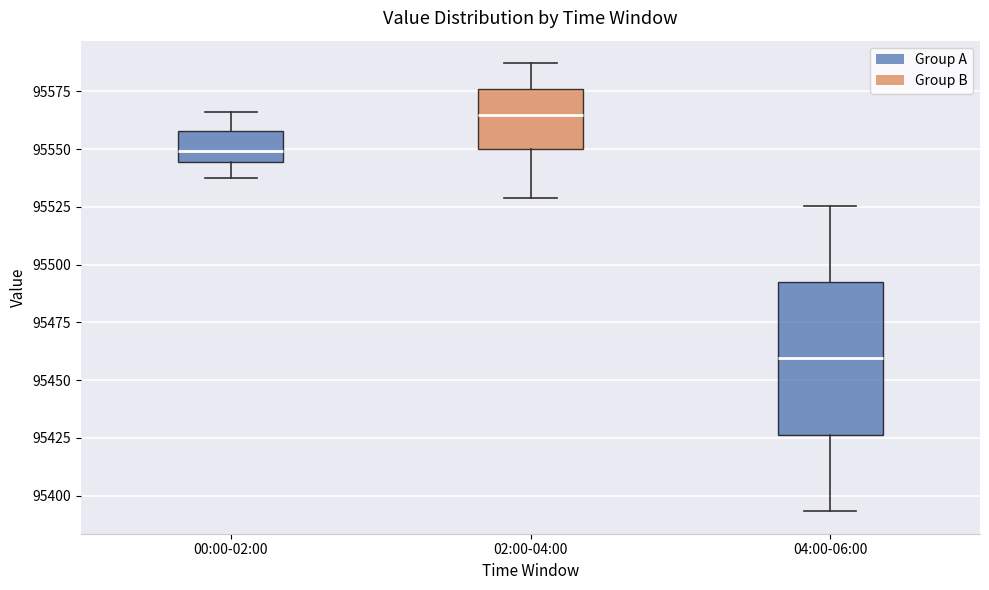

Reading left to right, read every box against the y-axis: the position of its median line, the range the box covers, and the ends of its whiskers. The values are not printed on the chart, so give them approximately, as read against the axis.

00:00-02:00: median 95550, box 95545 to 95560, whiskers 95535 to 95565
02:00-04:00: median 95565, box 95550 to 95575, whiskers 95530 to 95585
04:00-06:00: median 95460, box 95425 to 95495, whiskers 95395 to 95525